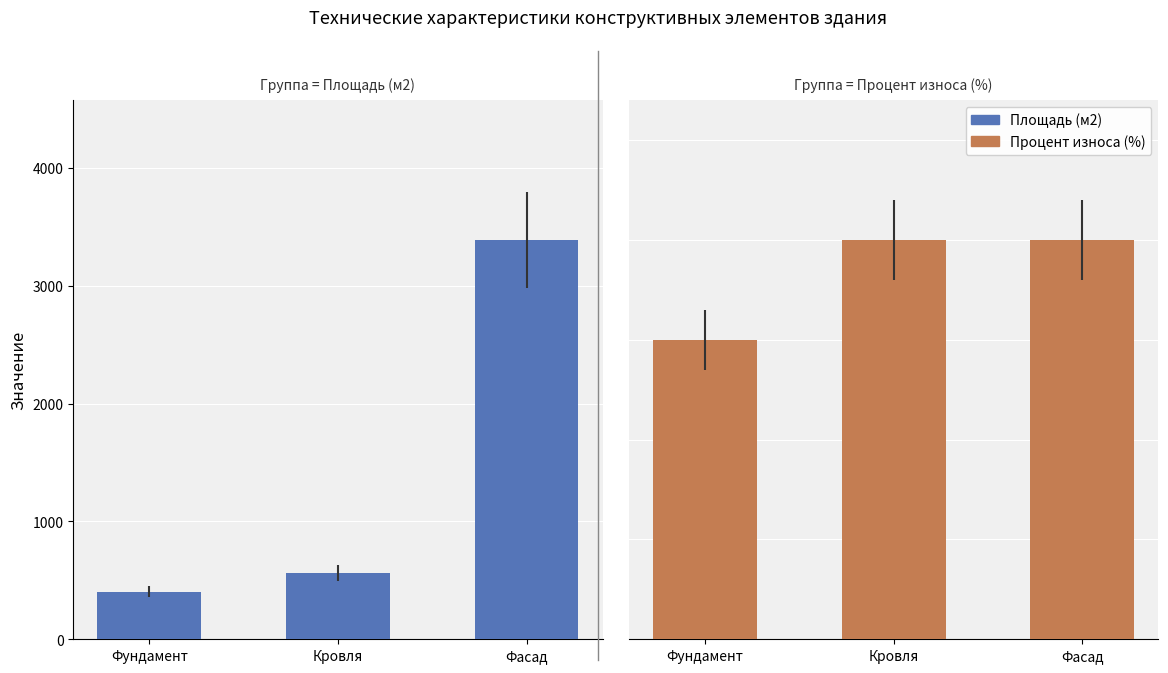

What is the value of the Площадь (м2) bar at the 1st from the left?

405